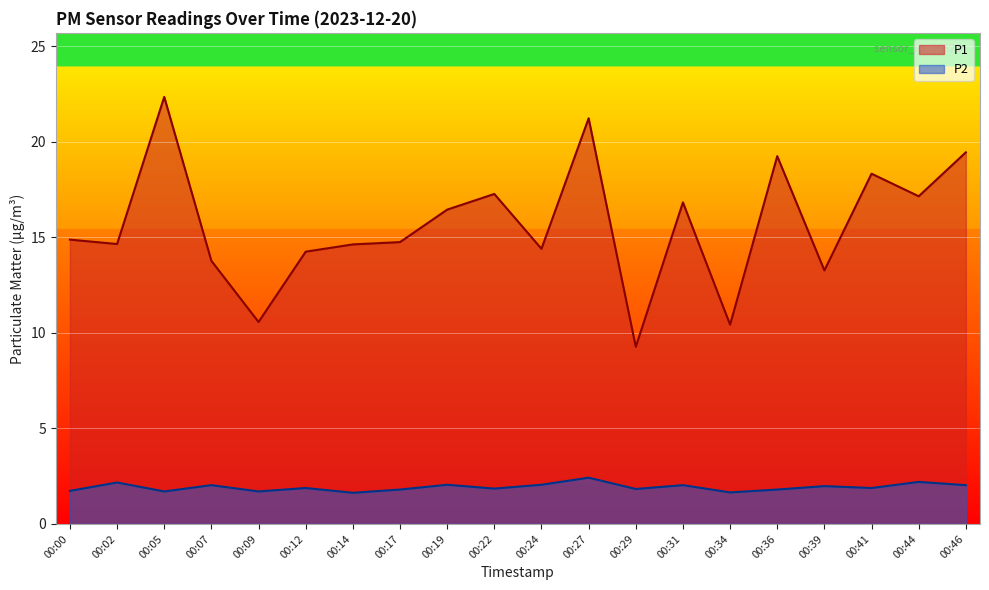

True or false: P1 and P2 intersect in this chart.

False